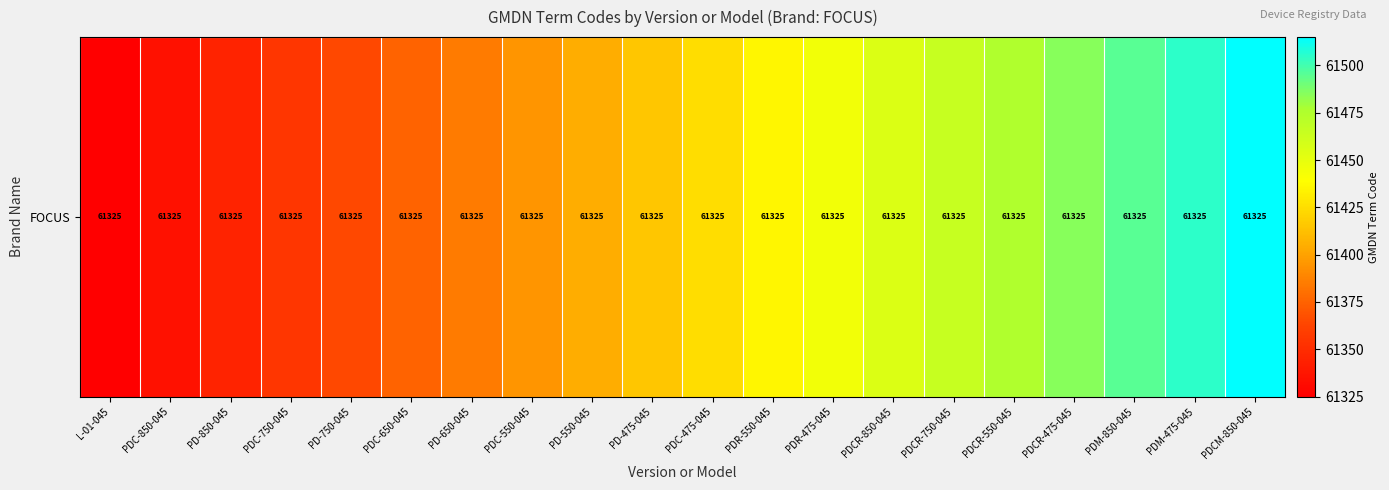

What is the approximate value at PDCM-850-045, to the nearest 50?

61500